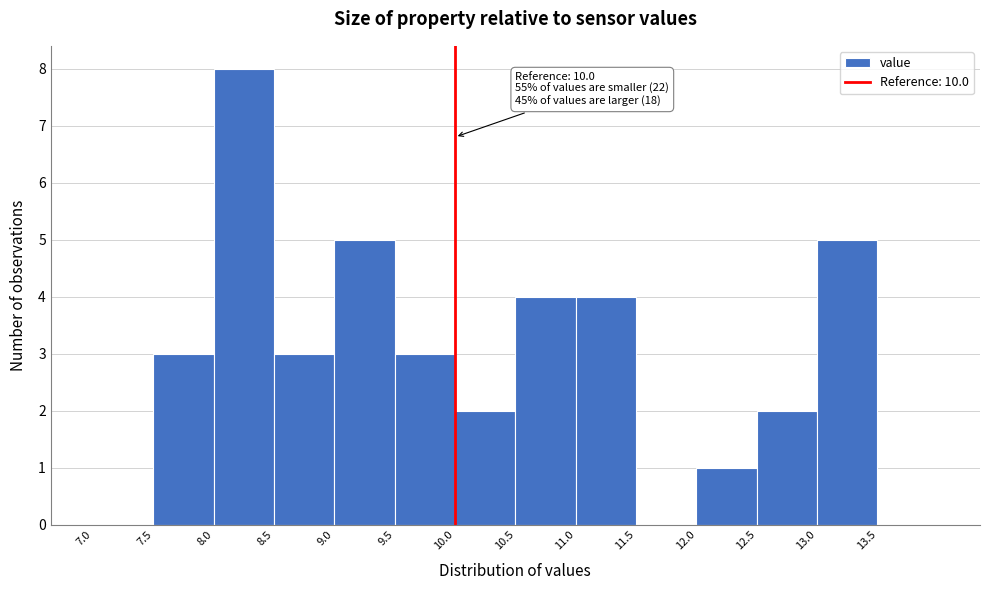

Which range on the x-axis has the tallest bar?

8.0 to 8.5